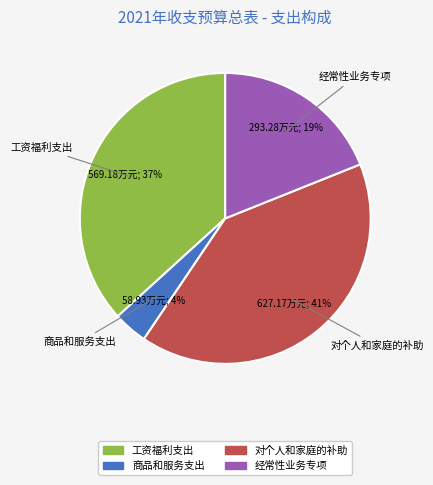

What is the smallest slice in the pie chart?

商品和服务支出